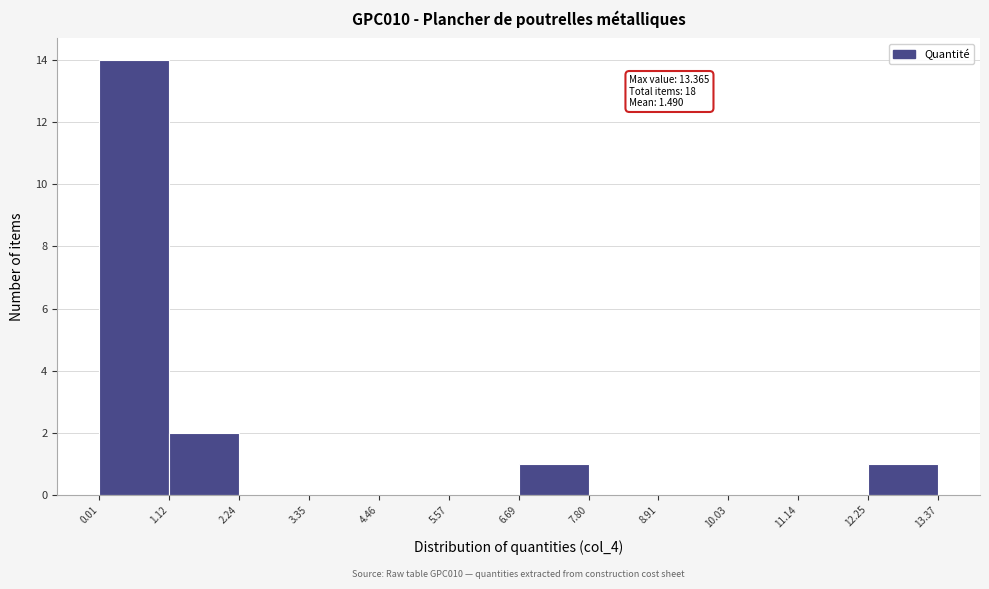

Which range on the x-axis has the tallest bar?

0.01 to 1.12